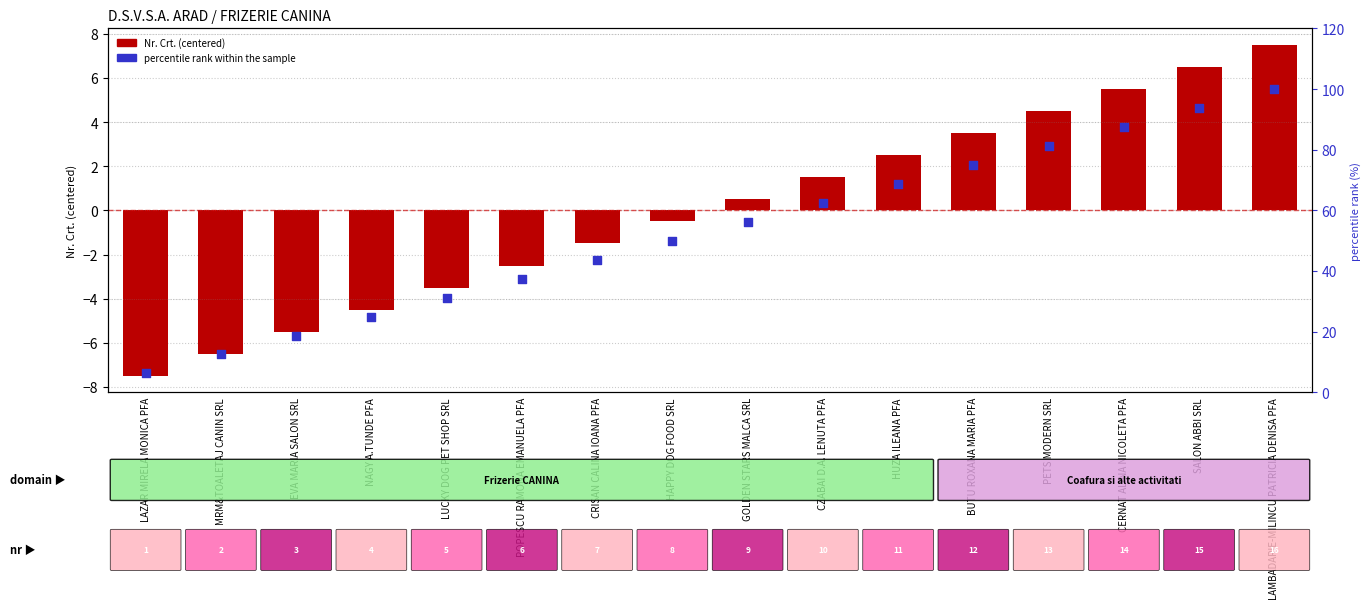

Which series has the largest total across all categories?

percentile rank within the sample